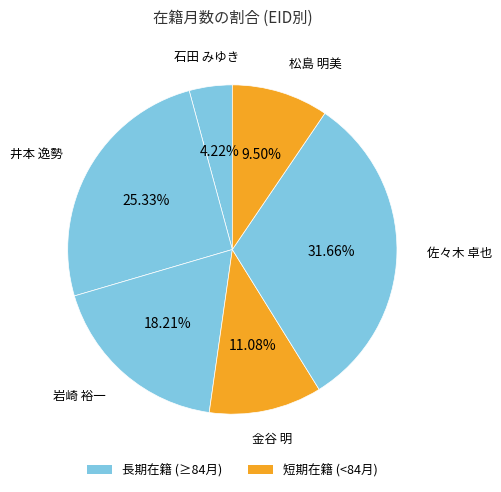

Count the number of slices in the pie.

6